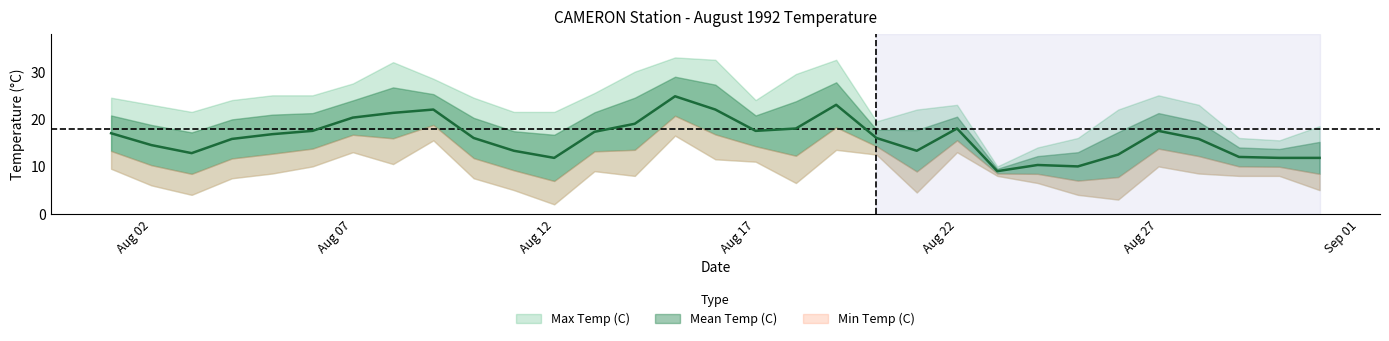

How many series are shown in this chart?

3